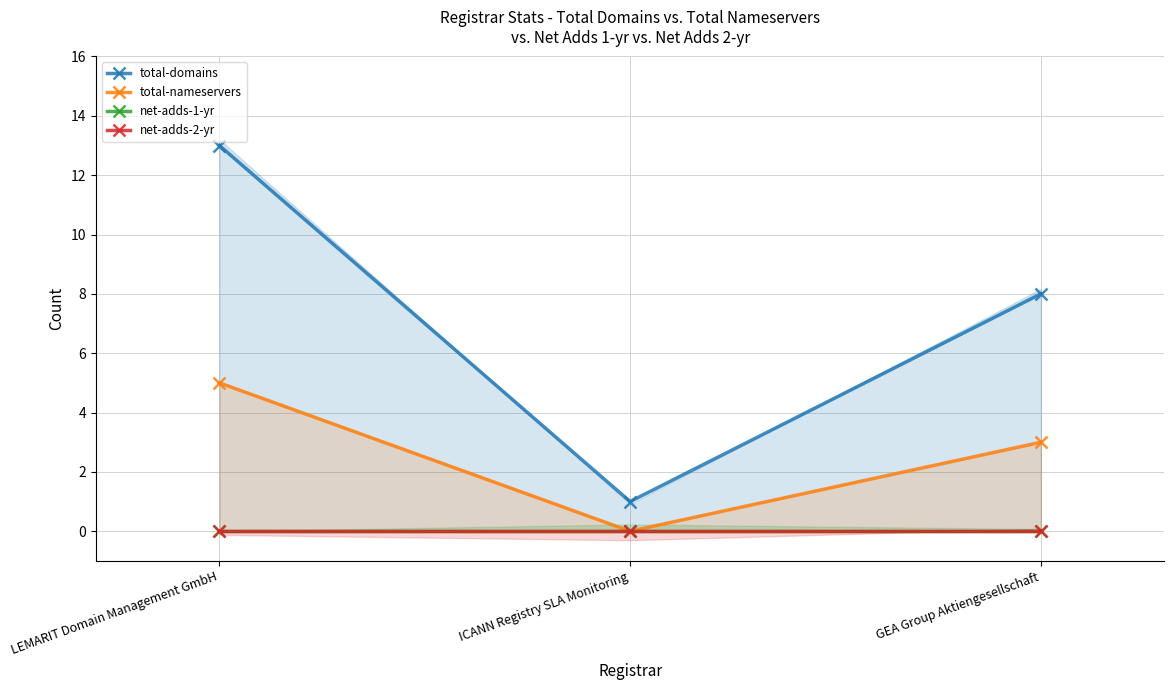

What are all the series names shown in the legend?

total-domains, total-nameservers, net-adds-1-yr, net-adds-2-yr